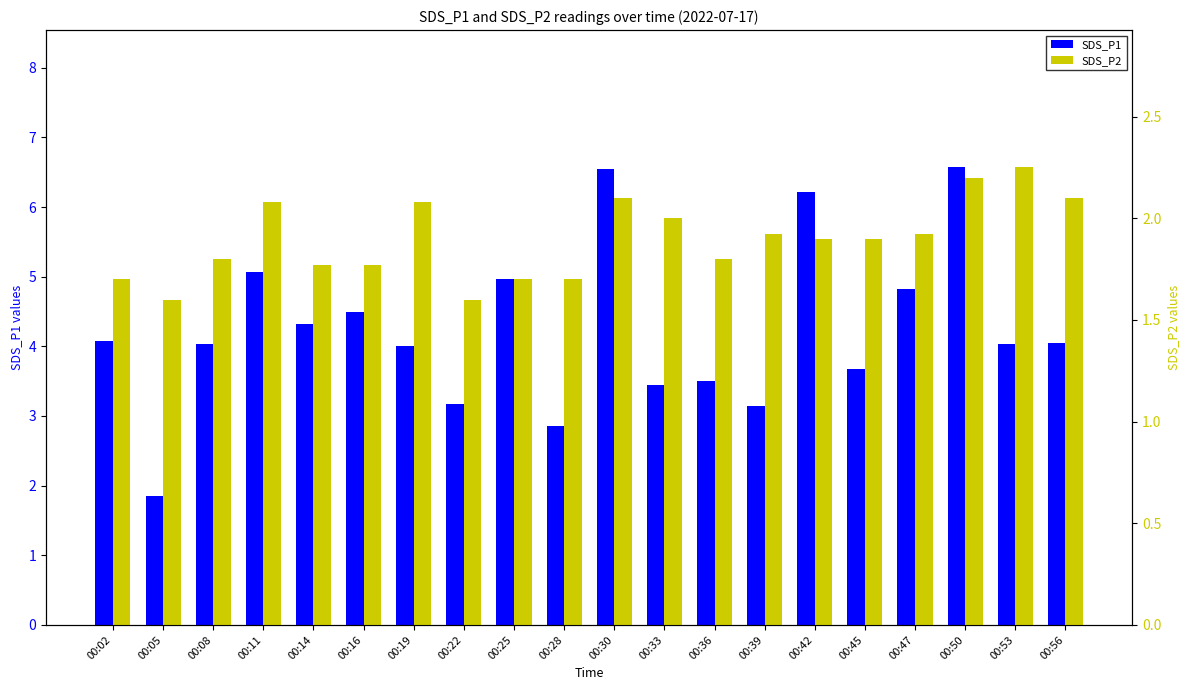

Between 00:05 and 00:11, which is larger?

00:11